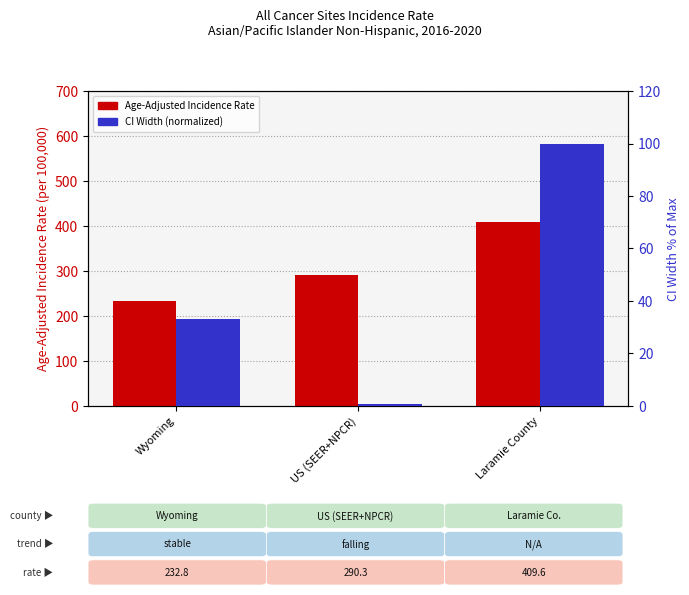

What is the average value of the Age-Adjusted Incidence Rate series?

310.9